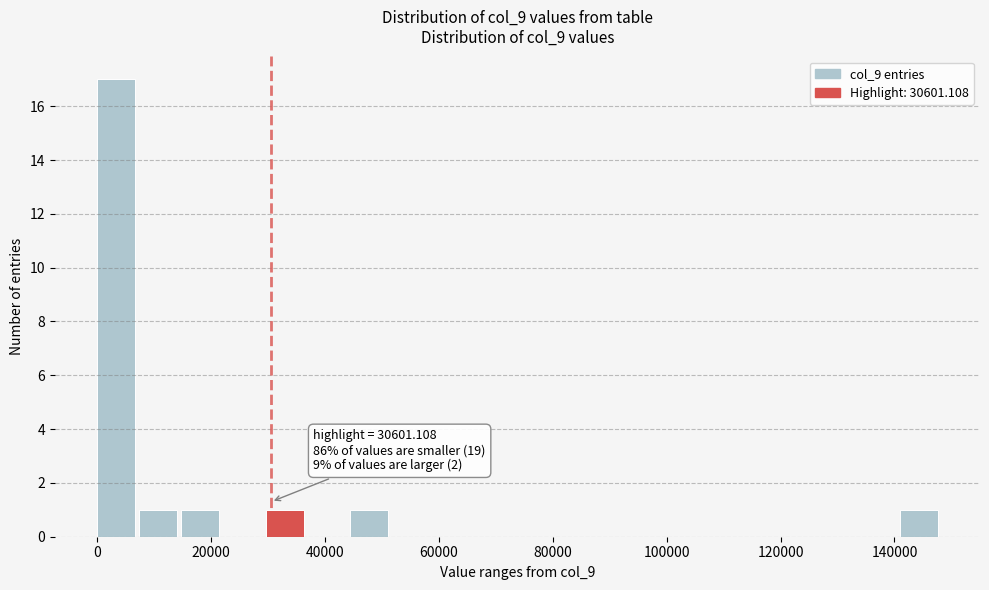

Around what value on the x-axis is the tallest bar? Give the approximate position of its centre, as read against the axis.

4000